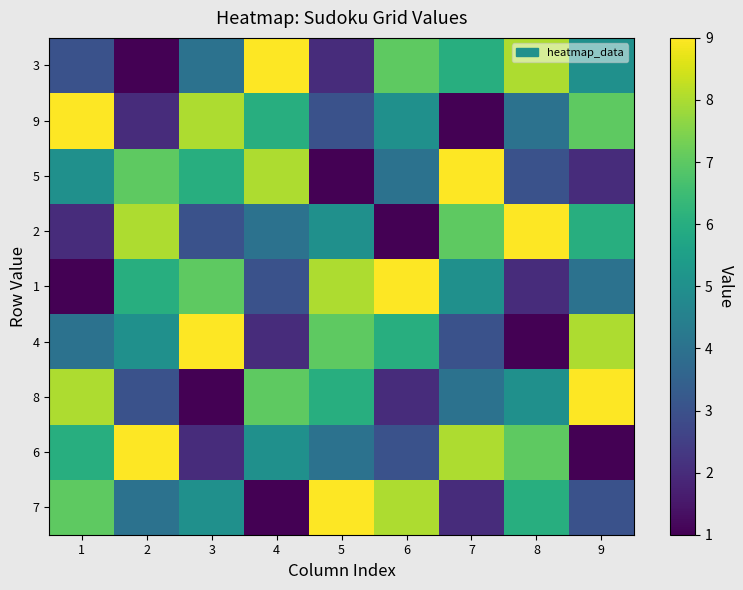

At which category does the chart reach its minimum across all series?

4